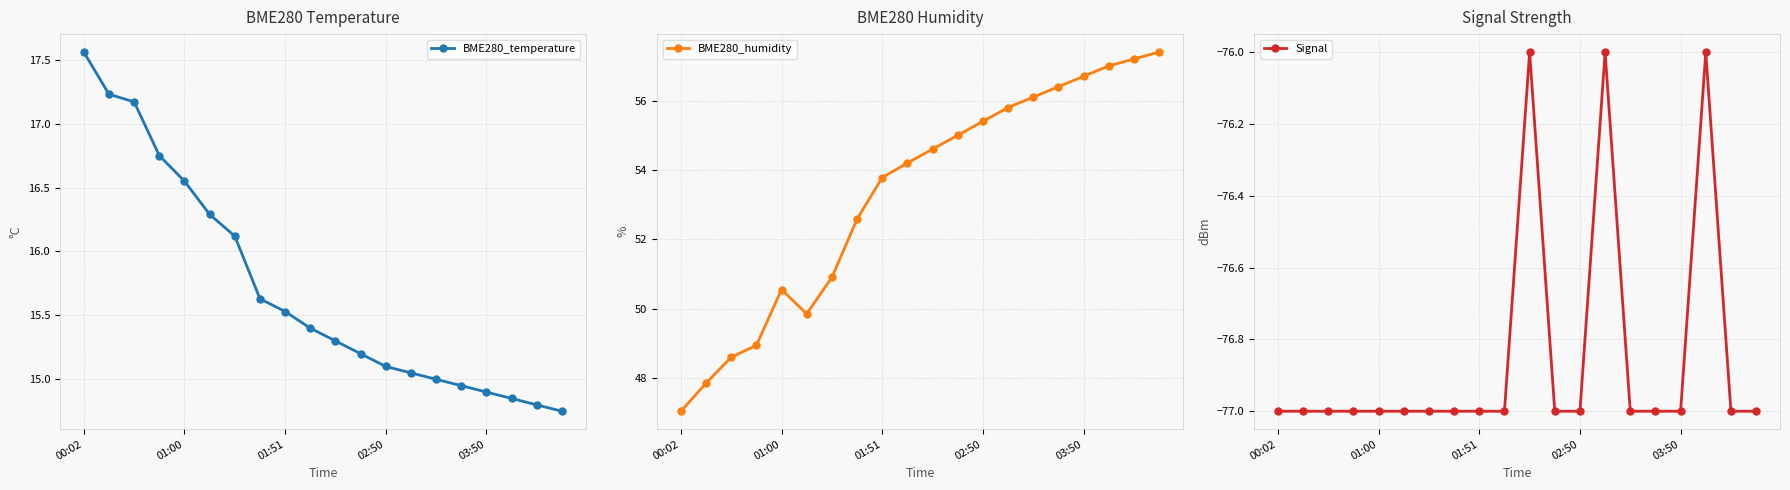

What is the smallest value displayed?

-77.0